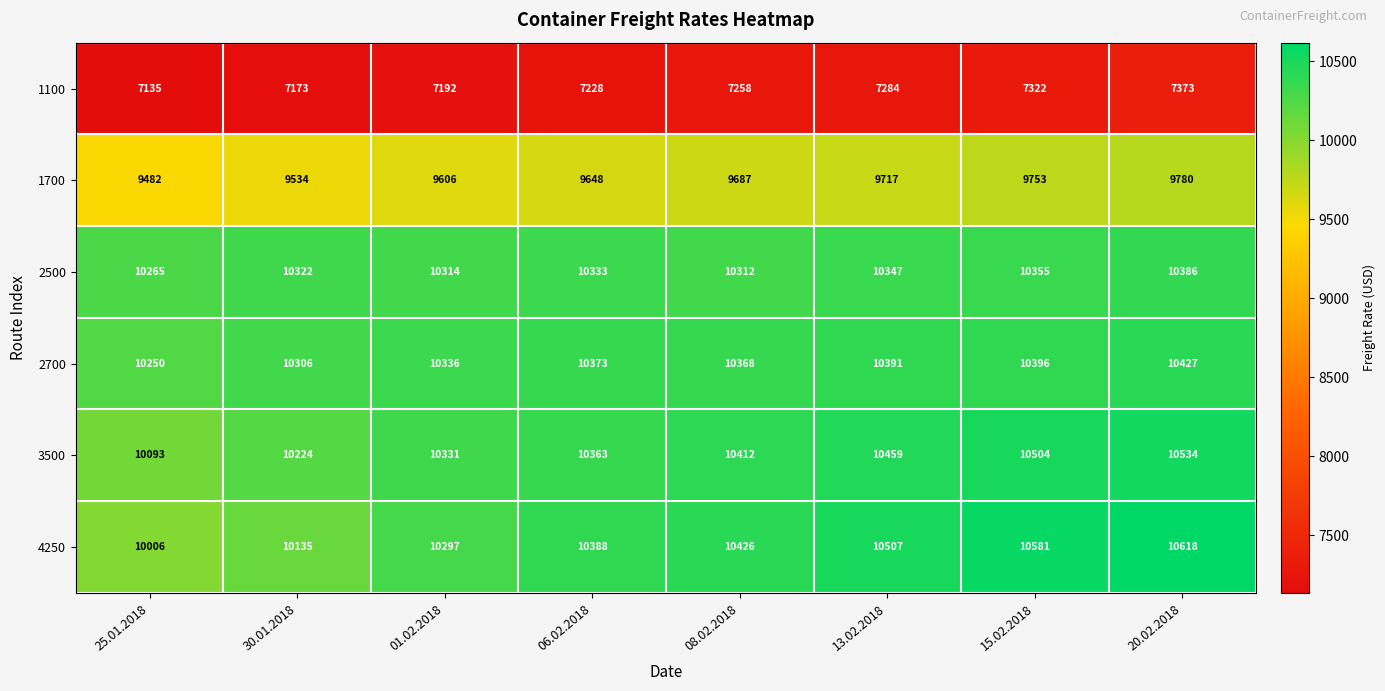

At which category is the sum across all series the highest?

20.02.2018